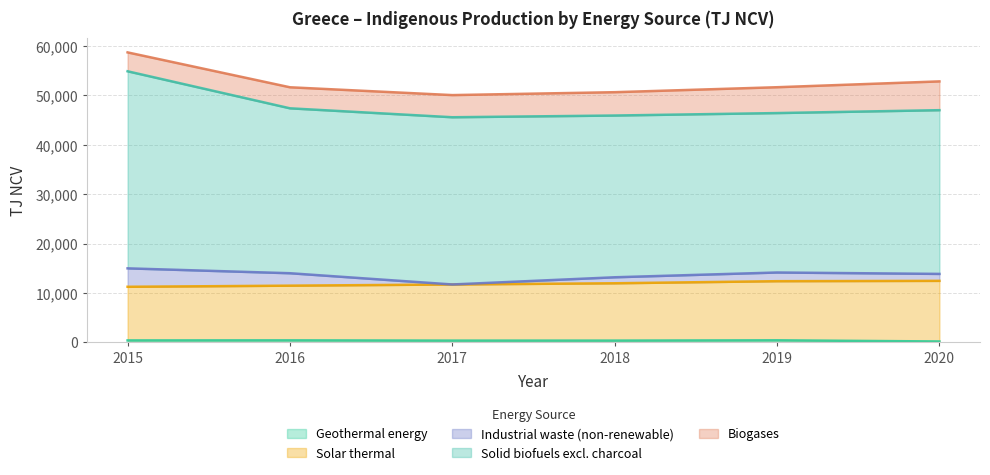

What is the total value across all series at 2018?

50660.8